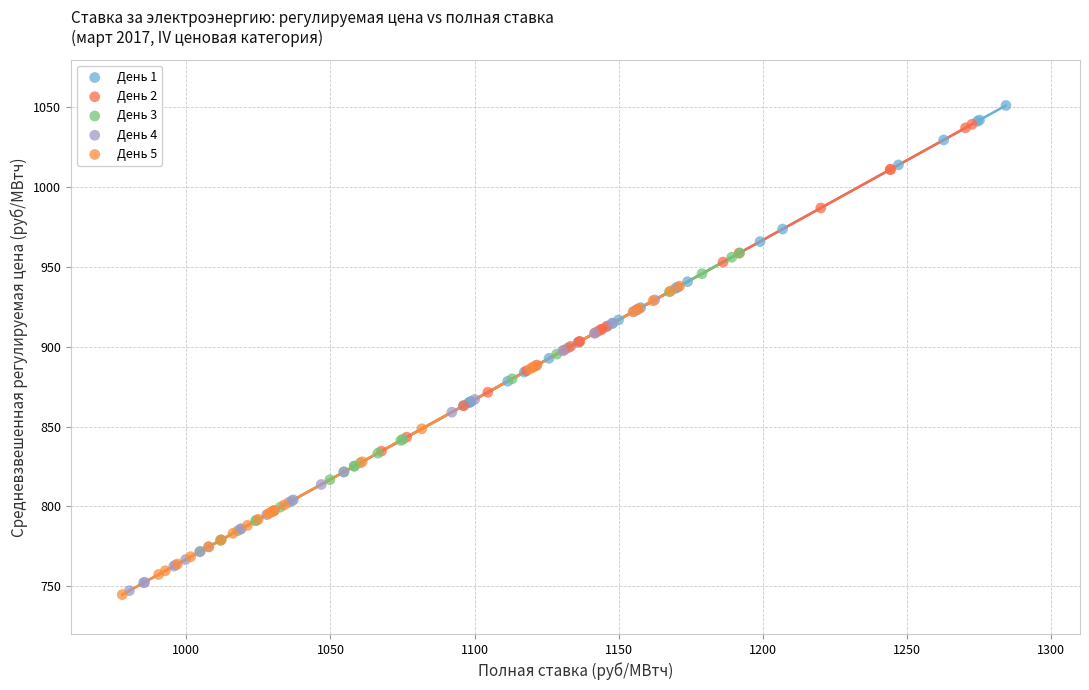

Which series has the largest Y range (max minus min)?

День 2